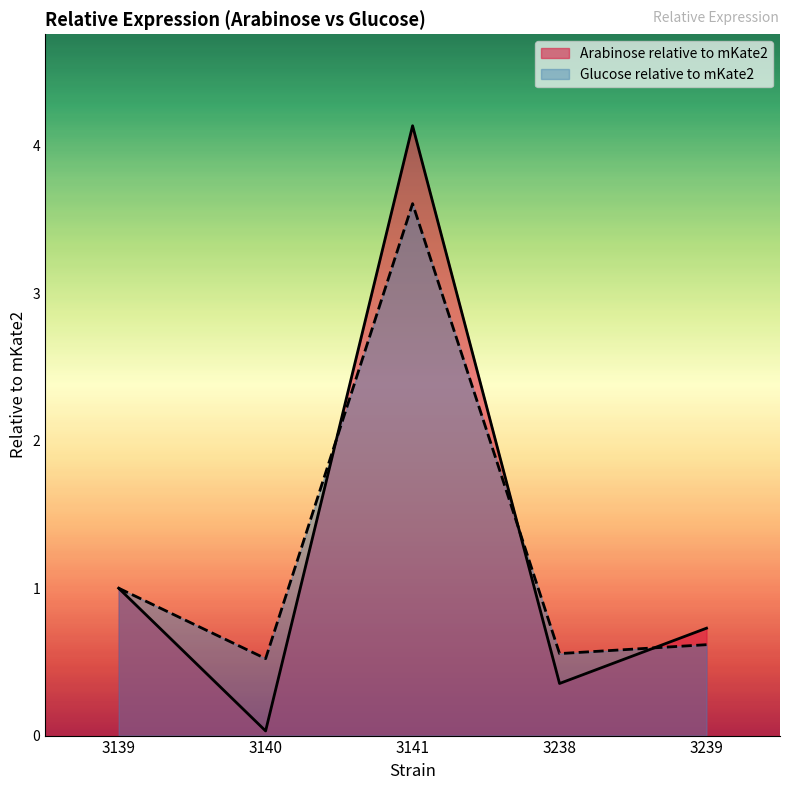

Which has a higher value, 3140 or 3141?

3141